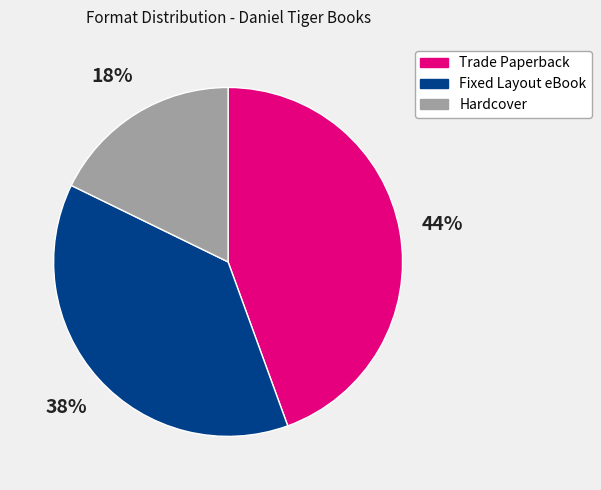

How many segments does this pie chart have?

3